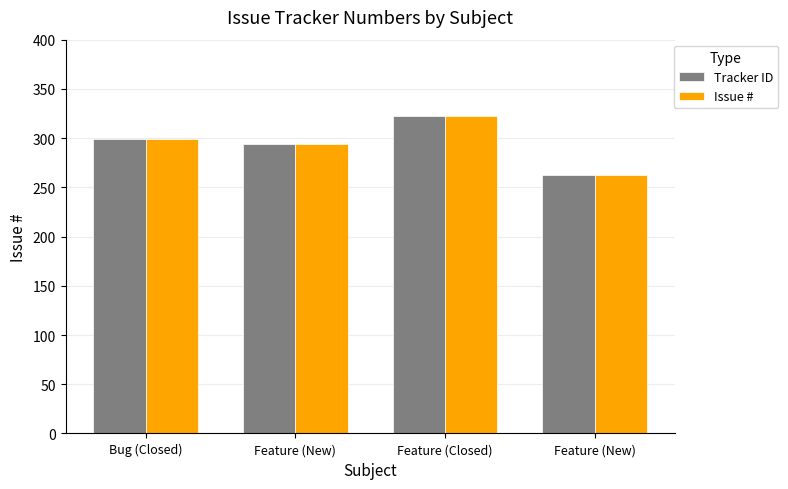

How many bars are there in each group?

2